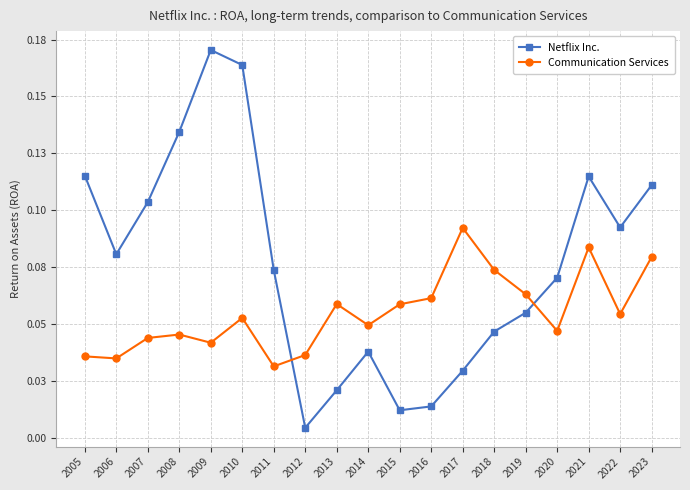

Which category has the highest value in the Netflix Inc. series?

2009